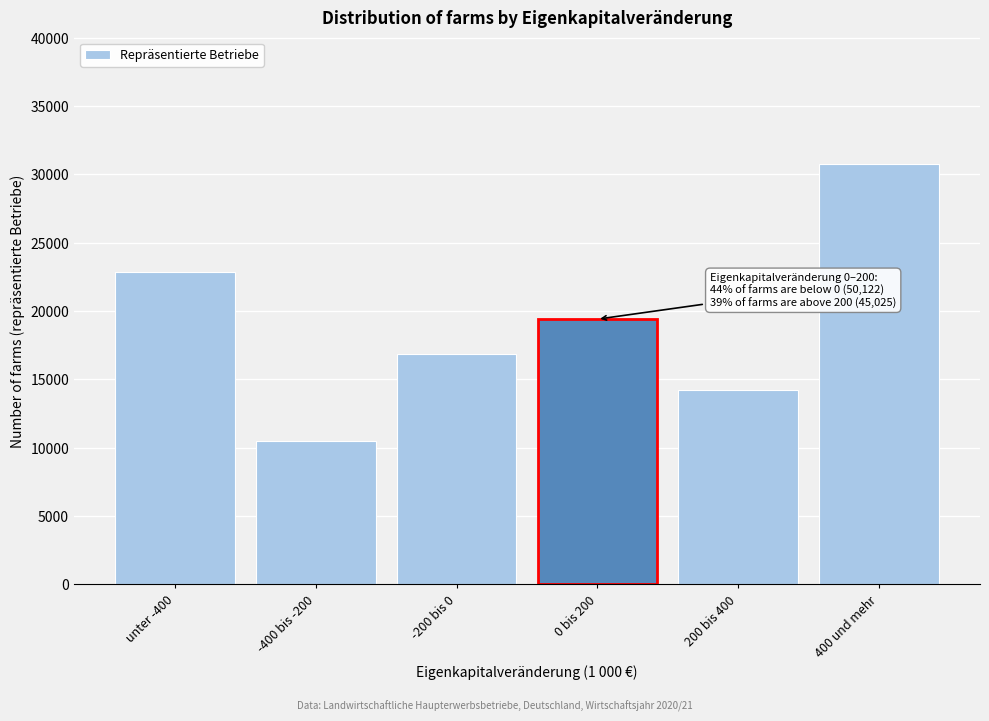

Reading left to right, transcribe all the data shown in this chart.

unter -400=22819.0	-400 bis -200=10473.7	-200 bis 0=16829.3	0 bis 200=19398.5	200 bis 400=14247.1	400 und mehr=30778.8